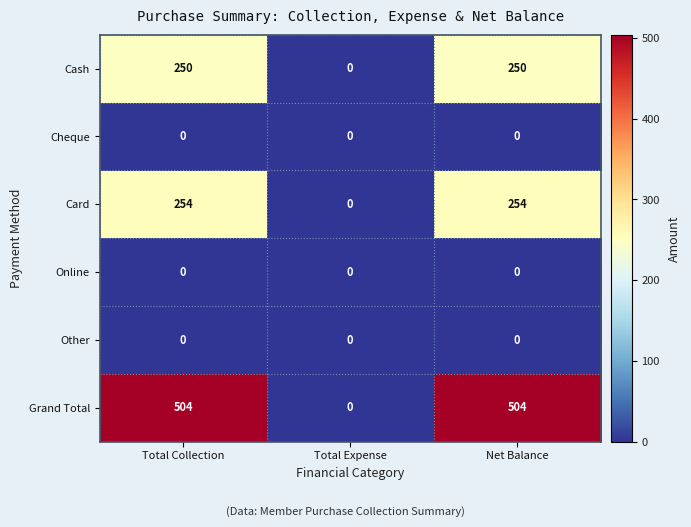

What is the spread (max minus min) of values at Total Collection?

504